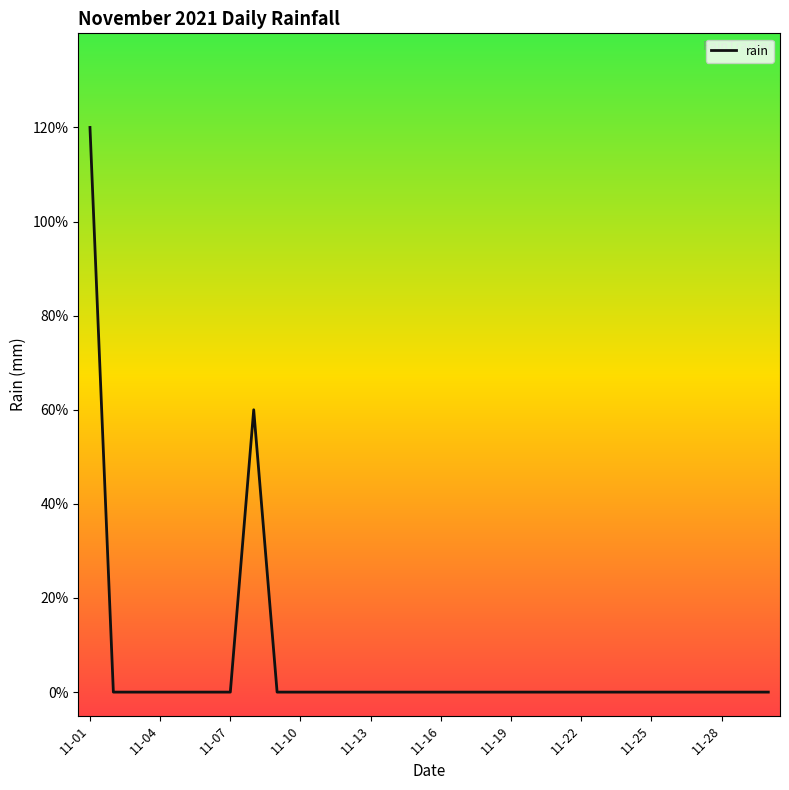

Does the chart have visible grid lines?

No